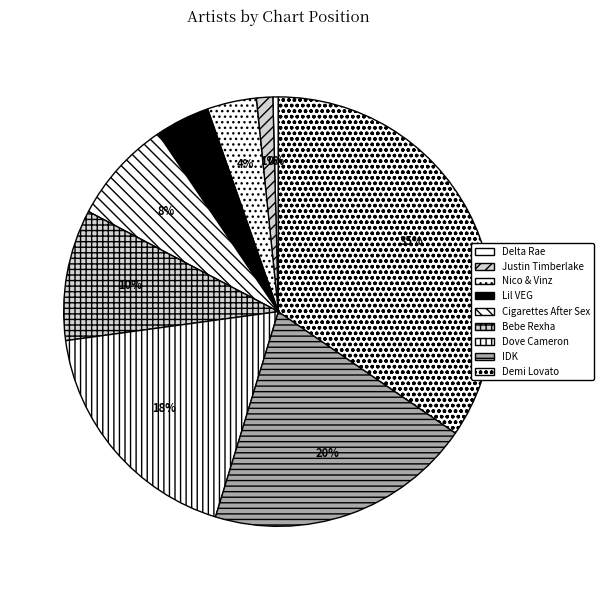

To the nearest percent, what percentage of the pie is Cigarettes After Sex?

8%